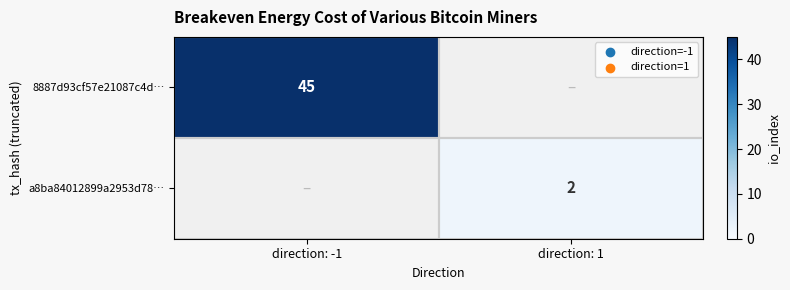

The value of 8887d93cf57e21087c4d… at direction: -1 is 45. True or false?

True